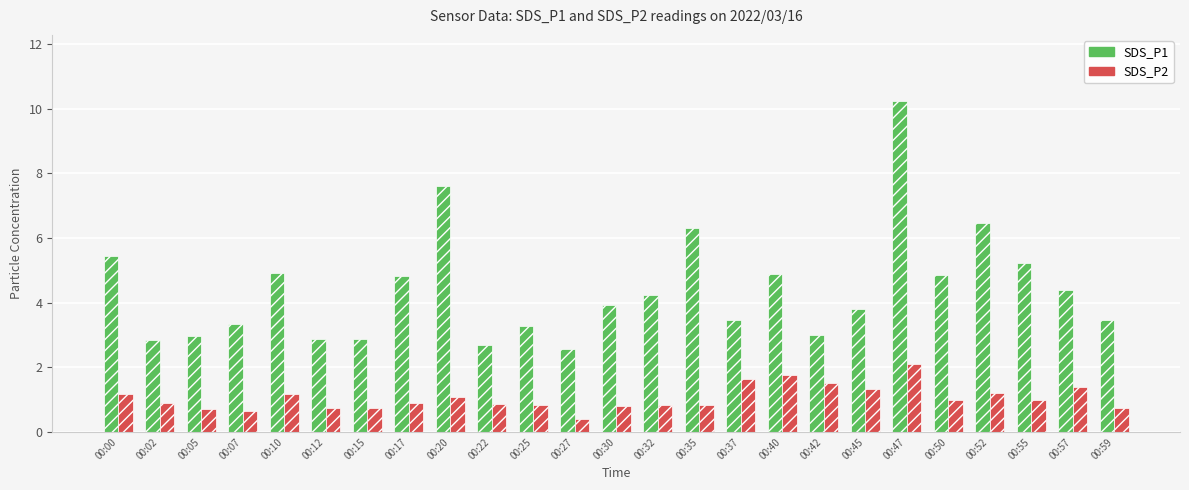

What is the difference between the second highest and minimum values in the SDS_P1 series?

5.0